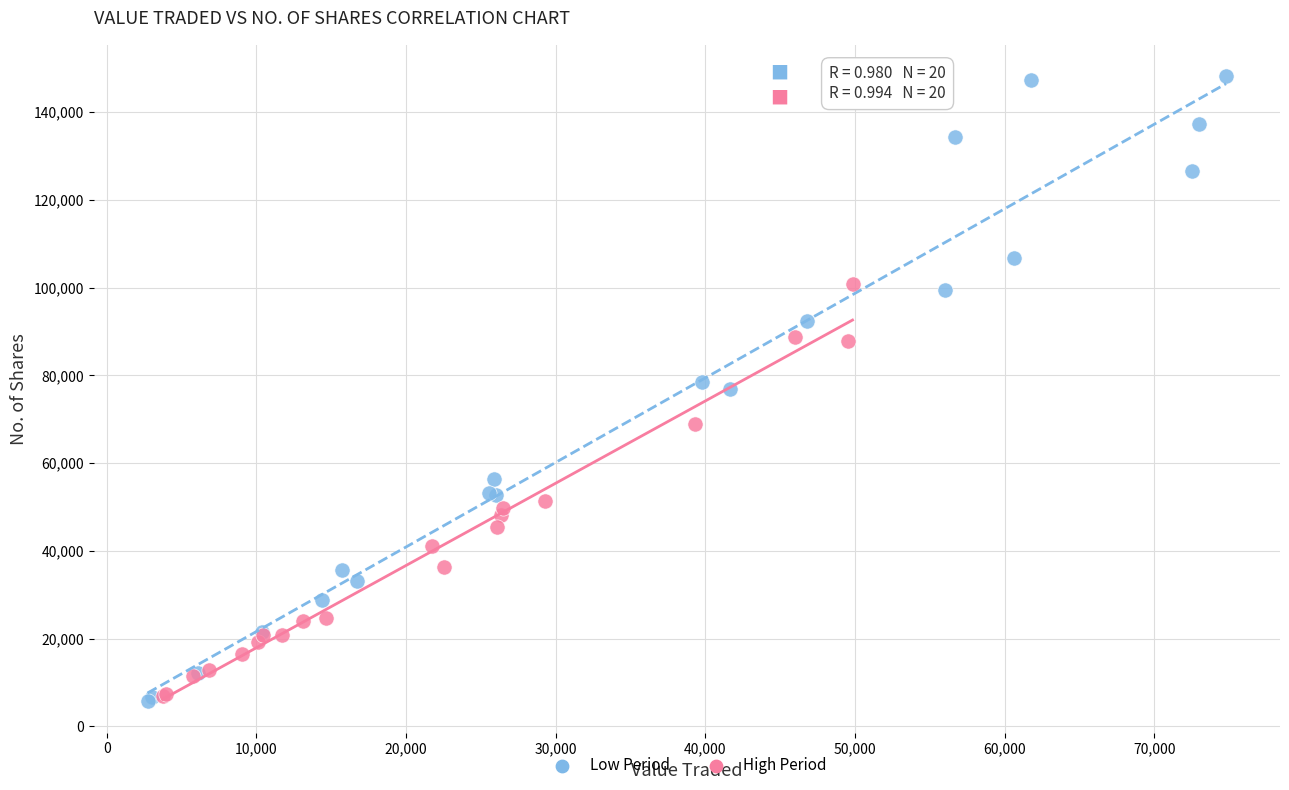

Which series contains the highest Y value?

Low Period